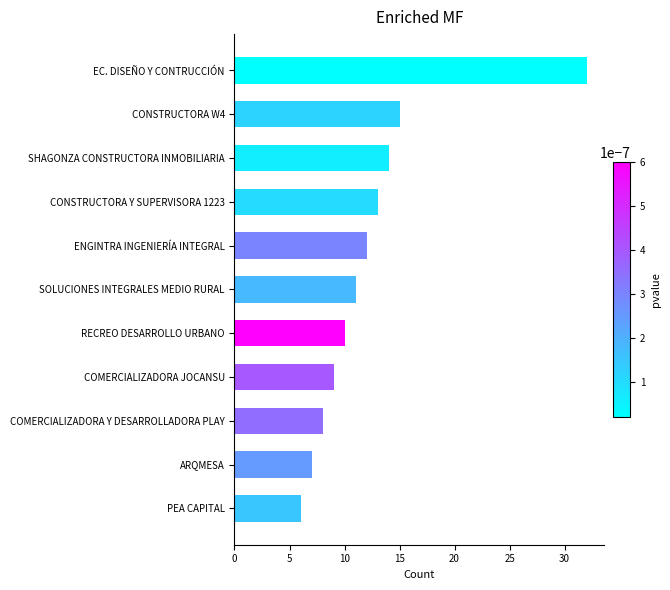

Reading bottom to top, what are all the values shown in this chart?

PEA CAPITAL=6	ARQMESA=7	COMERCIALIZADORA Y DESARROLLADORA PLAY=8	COMERCIALIZADORA JOCANSU=9	RECREO DESARROLLO URBANO=10	SOLUCIONES INTEGRALES MEDIO RURAL=11	ENGINTRA INGENIERÍA INTEGRAL=12	CONSTRUCTORA Y SUPERVISORA 1223=13	SHAGONZA CONSTRUCTORA INMOBILIARIA=14	CONSTRUCTORA W4=15	EC. DISEÑO Y CONTRUCCIÓN=32